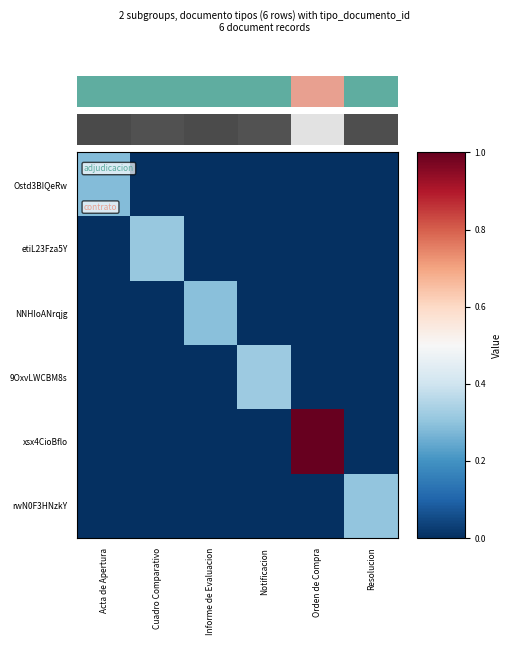

Count the NNHIoANrqjg values in the range 0 to 1.

6